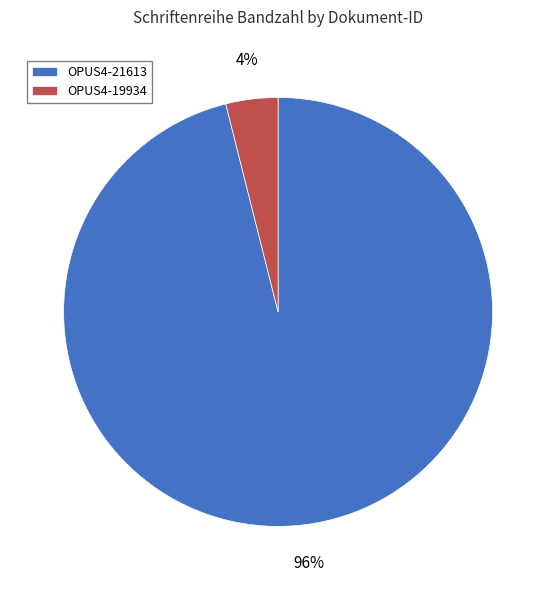

Is the sum of OPUS4-21613 and OPUS4-19934 greater than half?

Yes